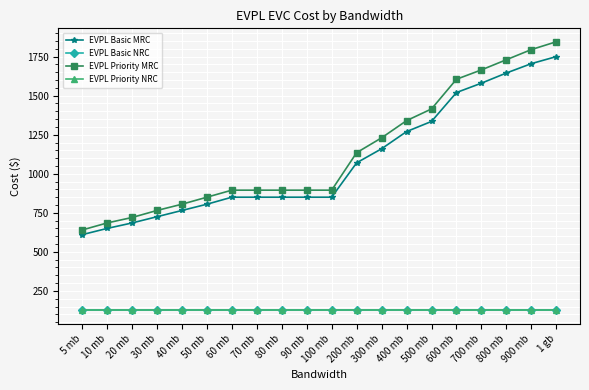

True or false: EVPL Basic NRC has a value of 125 at 800 mb.

True